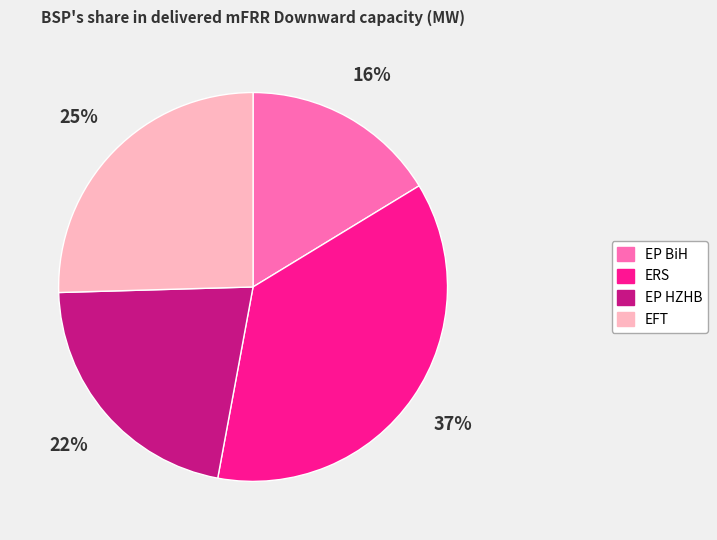

What percentage is the ERS slice, to the nearest percent?

37%